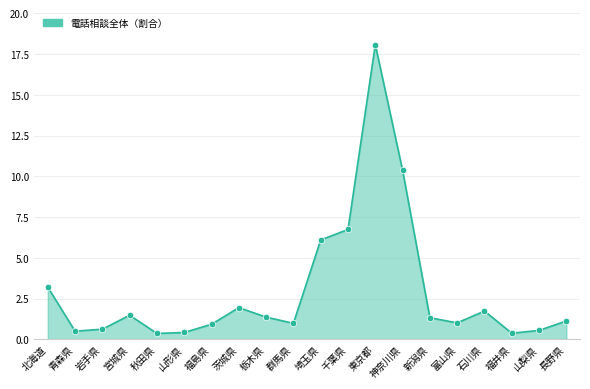

Approximately how many times larger is the value at 宮城県 compared to 埼玉県?

0.2